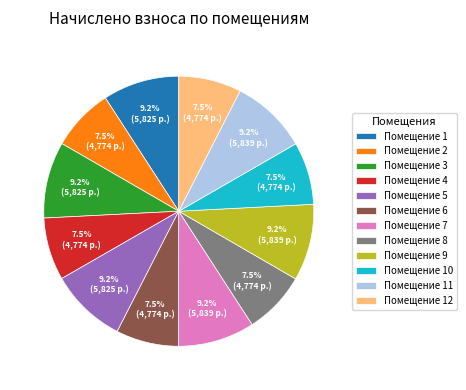

Is the sum of Помещение 2 and Помещение 12 greater than half?

No